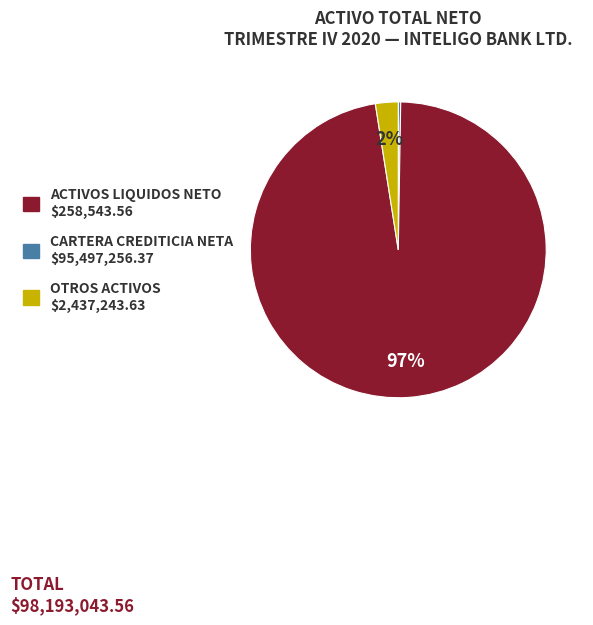

Does any single category account for the majority?

Yes